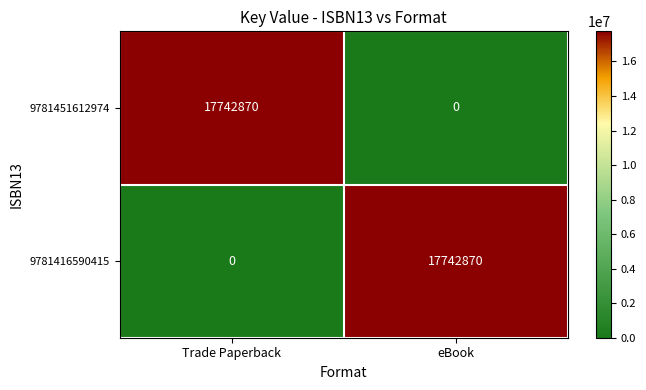

What is the sum of the 9781416590415 values at eBook and Trade Paperback?

17742870